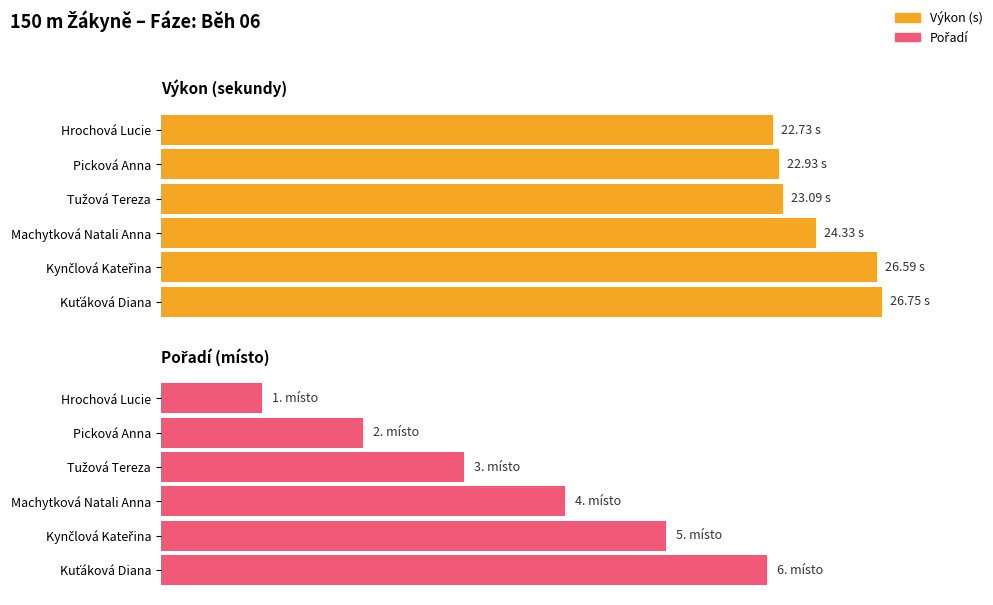

List the series in order of their peak value, highest first.

Výkon (s), Pořadí